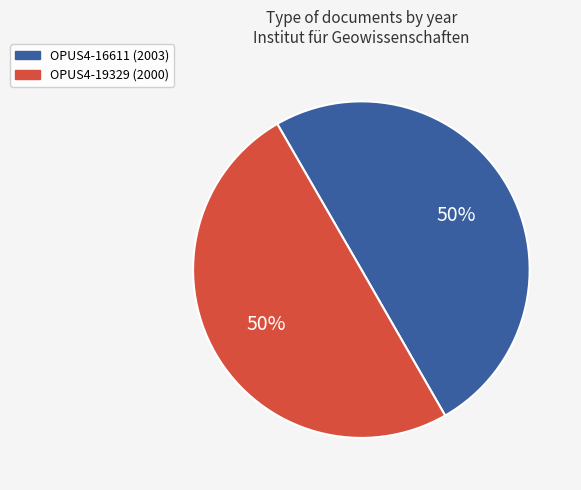

Combined, do OPUS4-16611 and OPUS4-19329 account for over 50%?

Yes